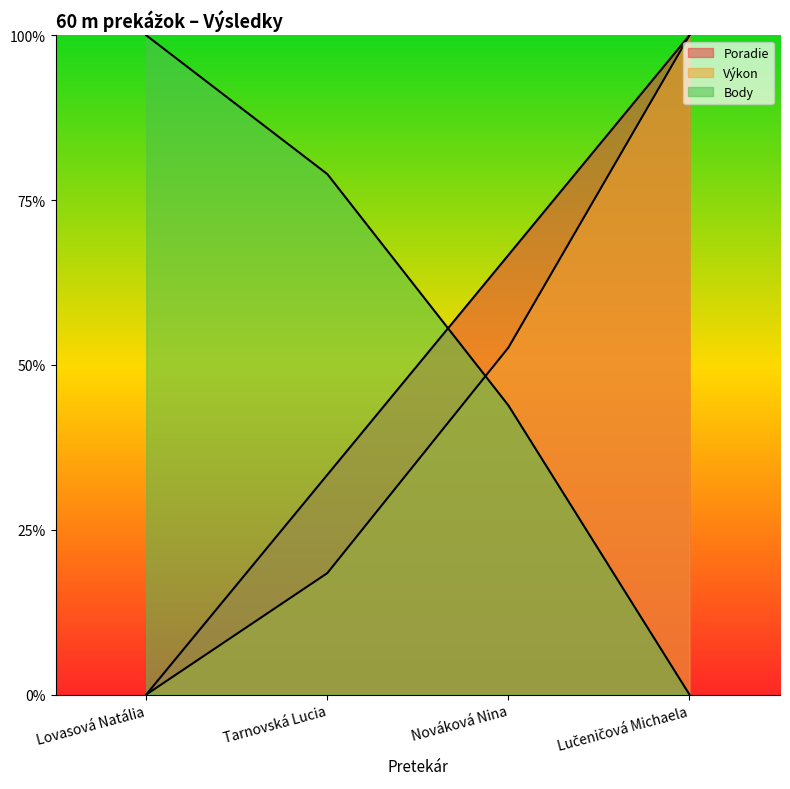

What is the approximate value of Poradie at Lučeničová Michaela?

1.0